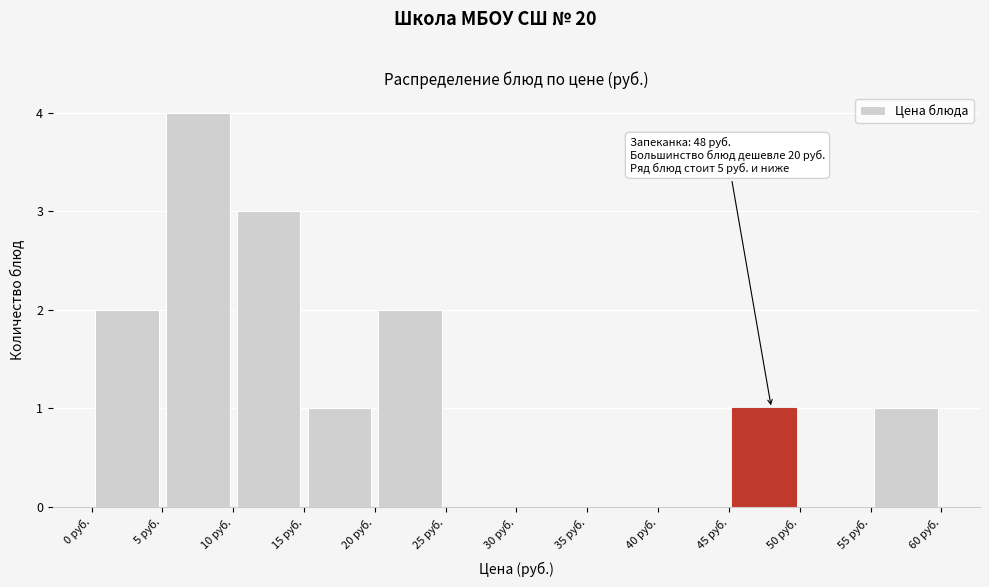

Over which range of the x-axis is the bar tallest?

5 to 10